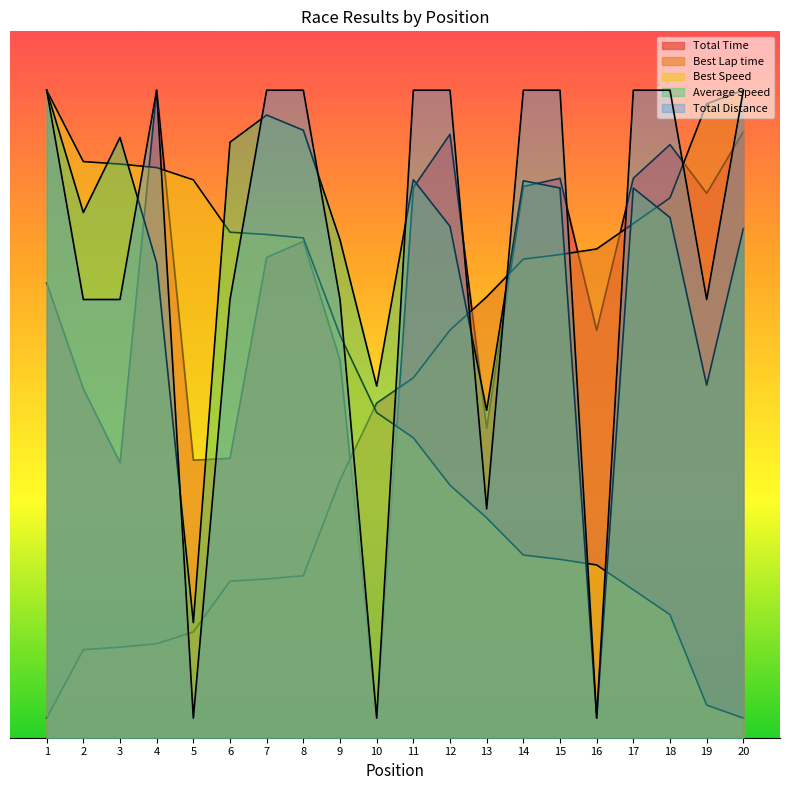

Which category has the lowest value in the Total Time series?

10